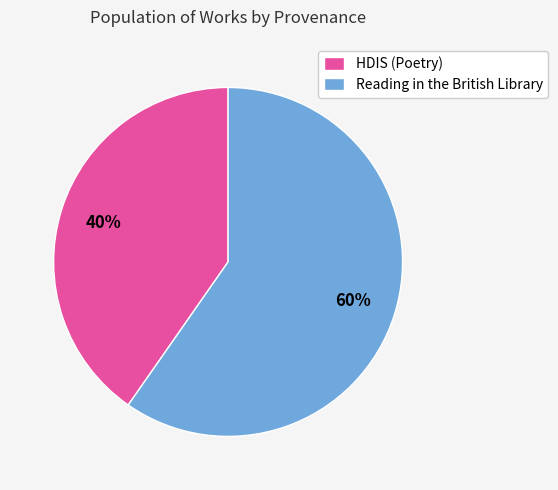

Do Reading in the British Library and HDIS (Poetry) together represent more than half of the pie?

Yes